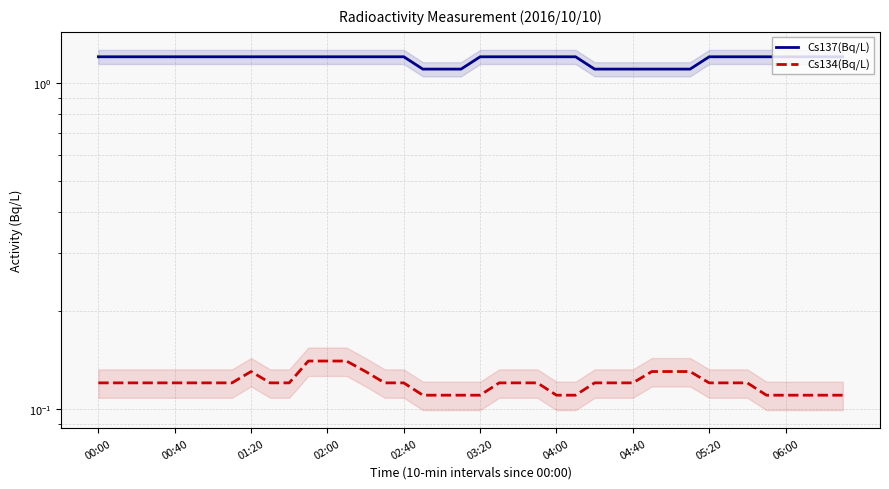

Is it true that Cs137(Bq/L) equals 0.8 at 39?

False